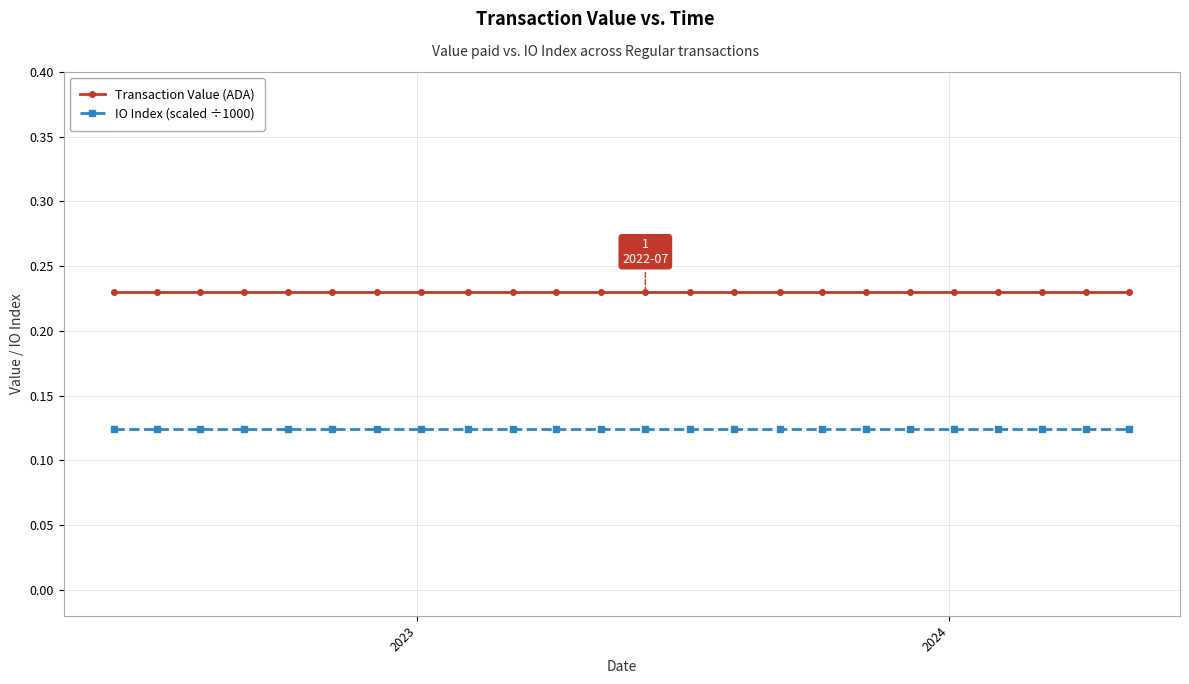

Which series has the largest total across all categories?

Transaction Value (ADA)